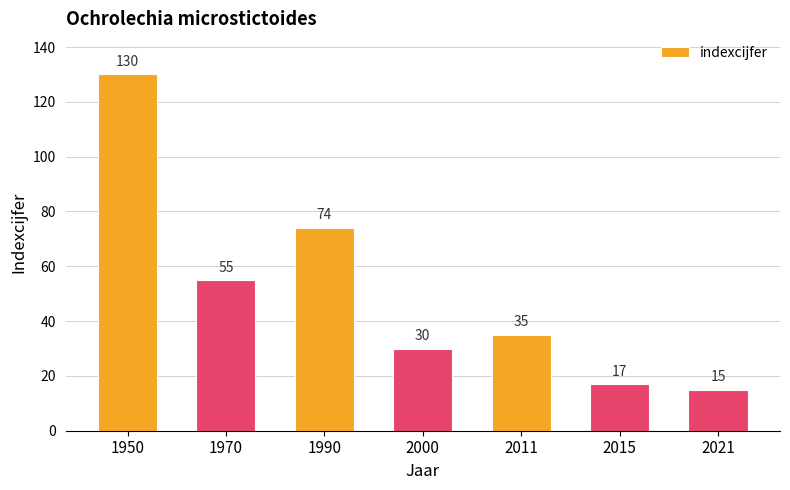

How many bars are there in total?

7